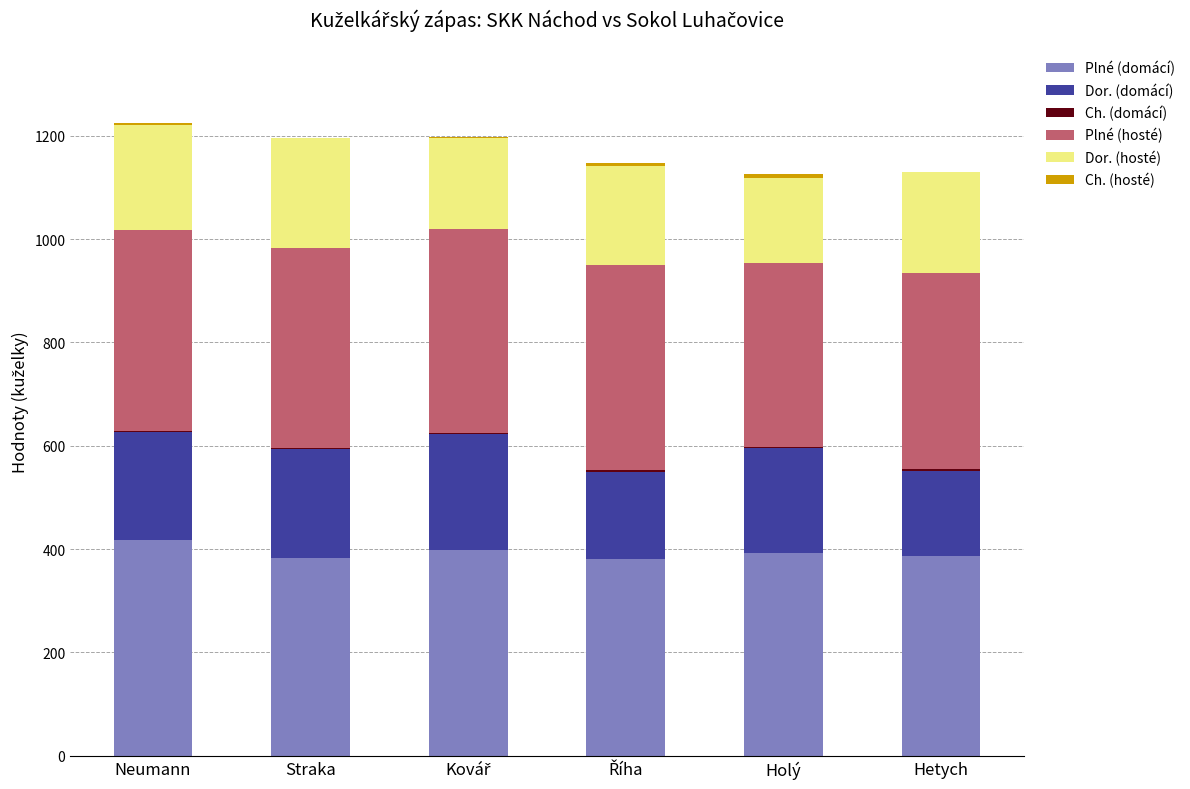

What is the maximum value for Plné (domácí)?

417